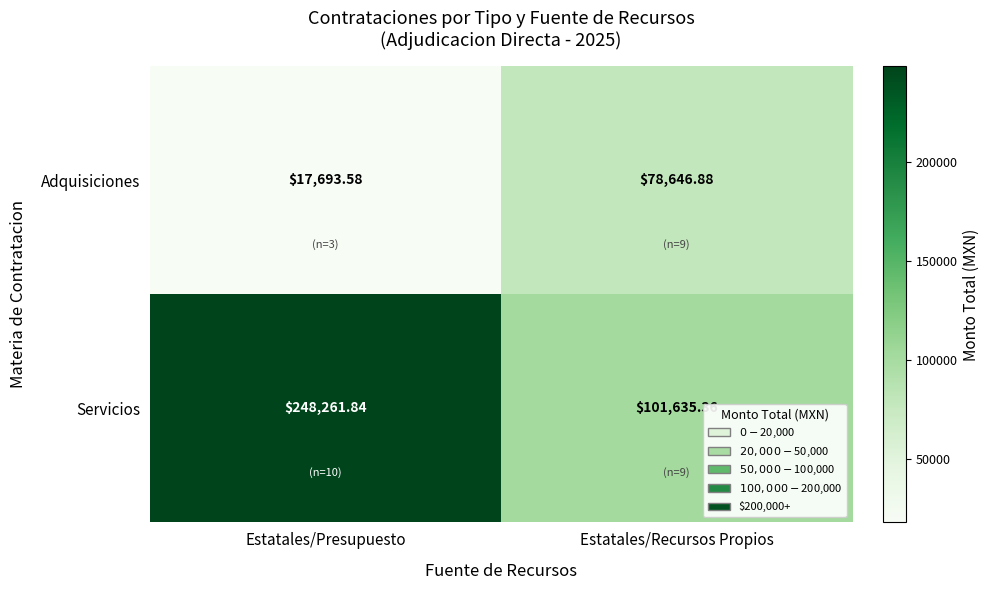

Which series changed the most between Estatales/Presupuesto and Estatales/Recursos Propios?

Servicios